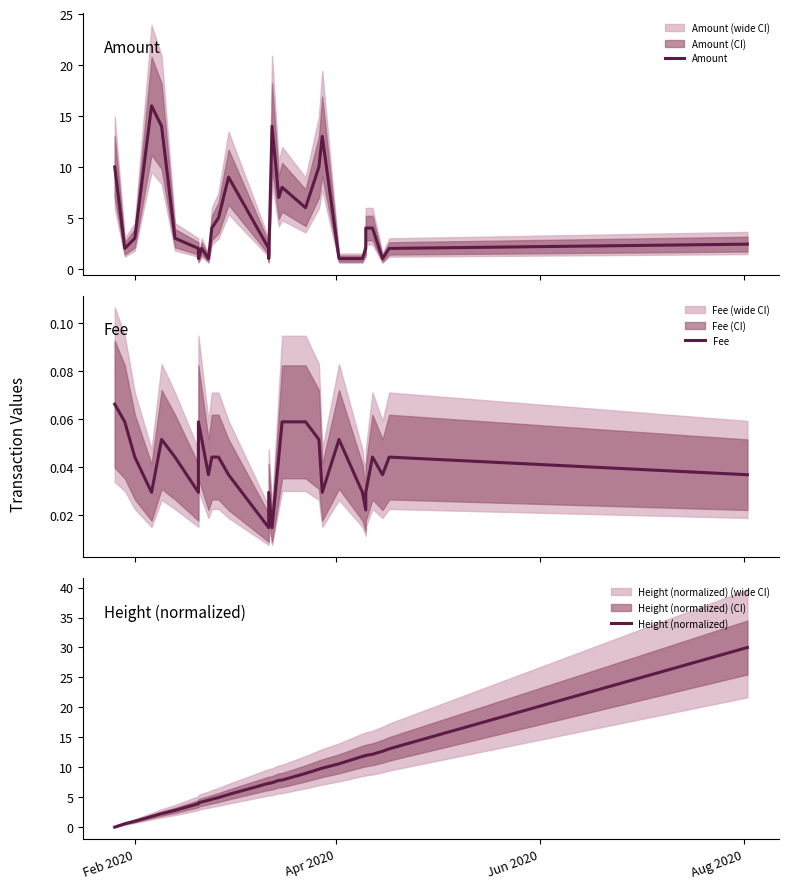

List the series in order of their overall mean, highest first.

Height (normalized), Amount, Fee